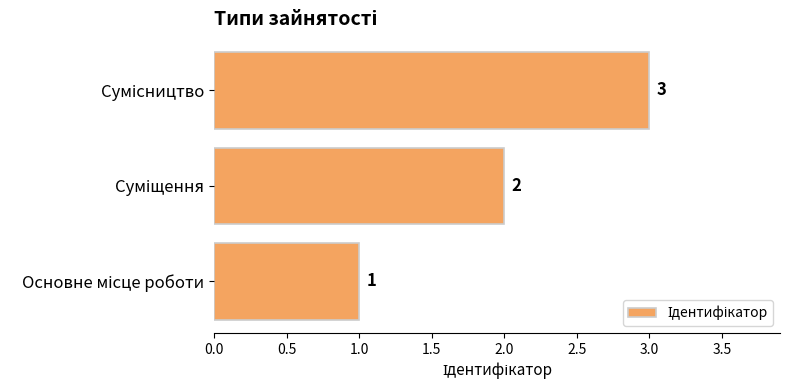

Count the values in the range 1 to 3.

3